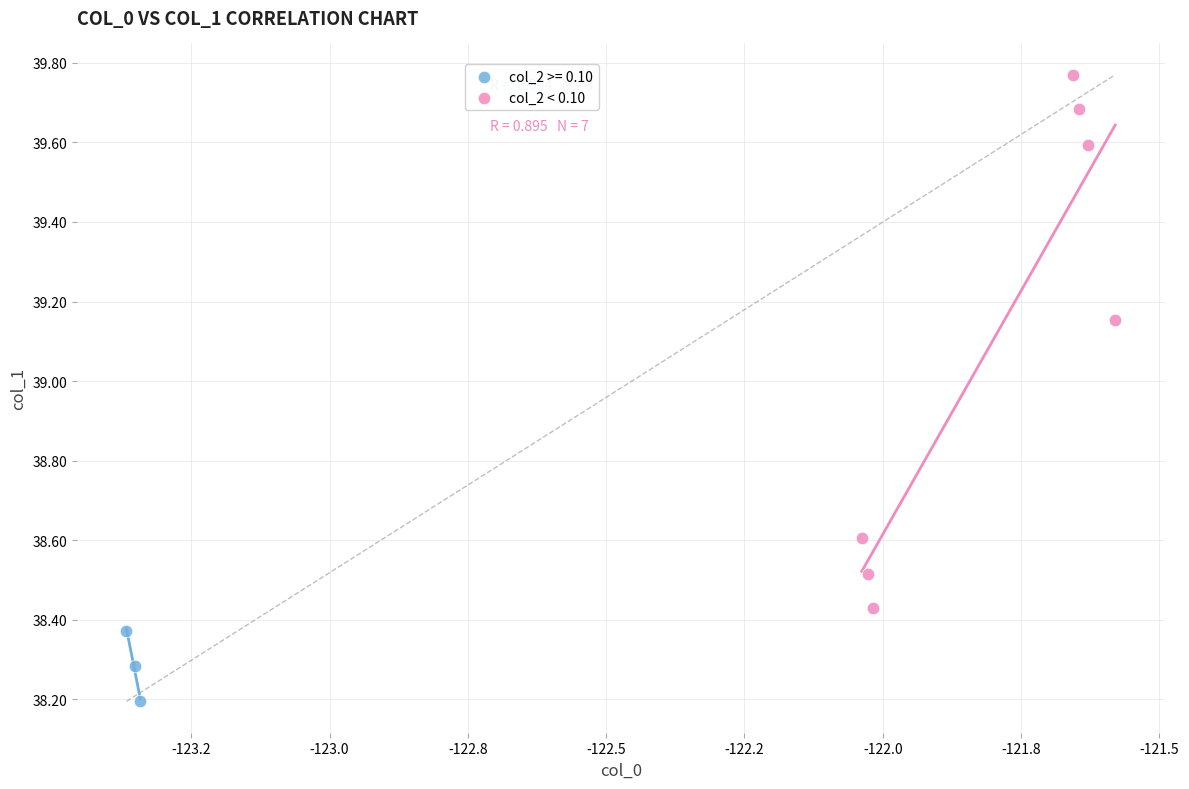

Which series contains the highest Y value?

col_2 < 0.10